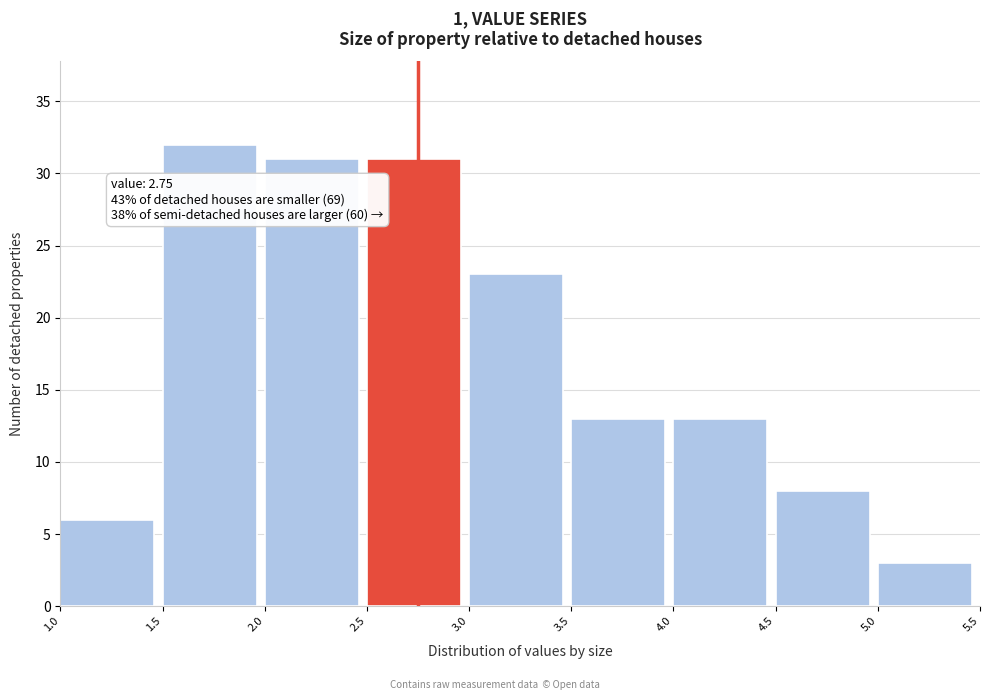

Which range on the x-axis has the tallest bar?

1.5 to 2.0